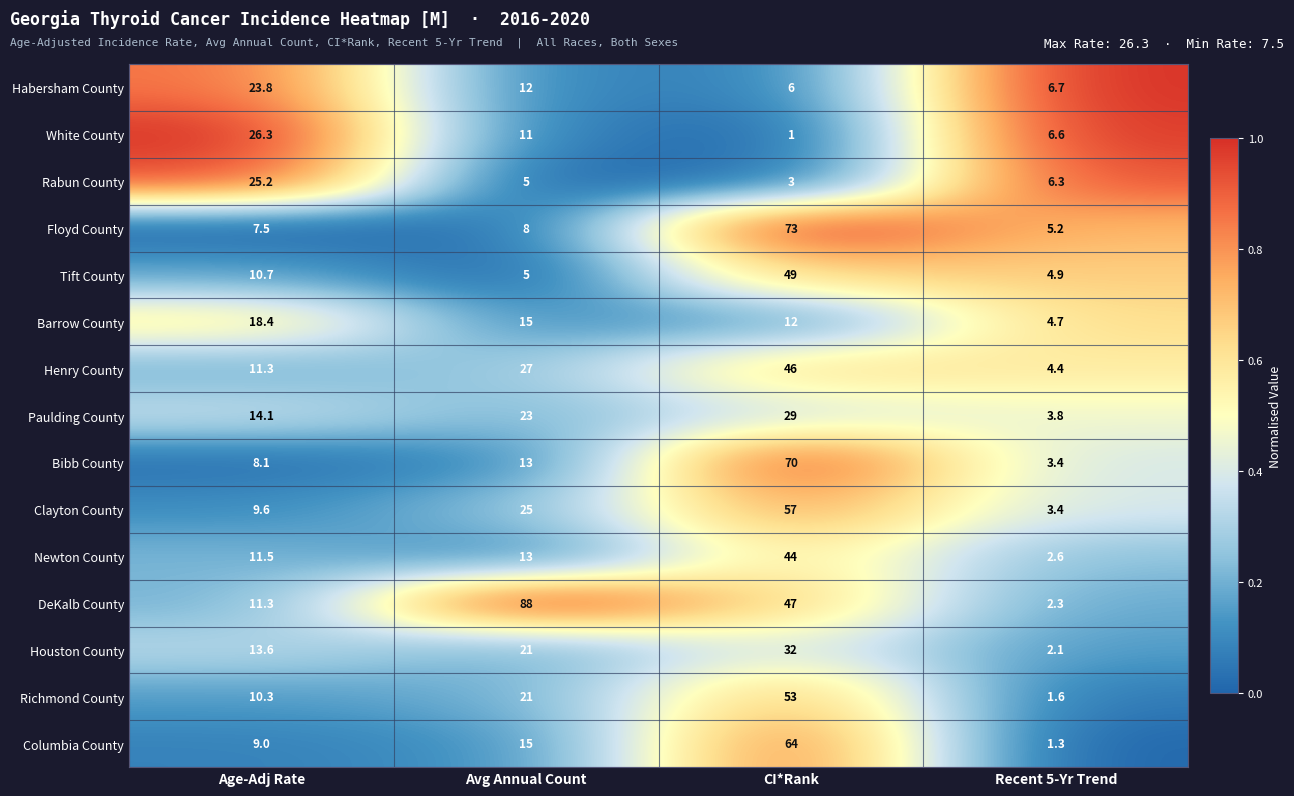

Is the value of Houston County at Age-Adj Rate greater than the value of Newton County at Recent 5-Yr Trend?

Yes